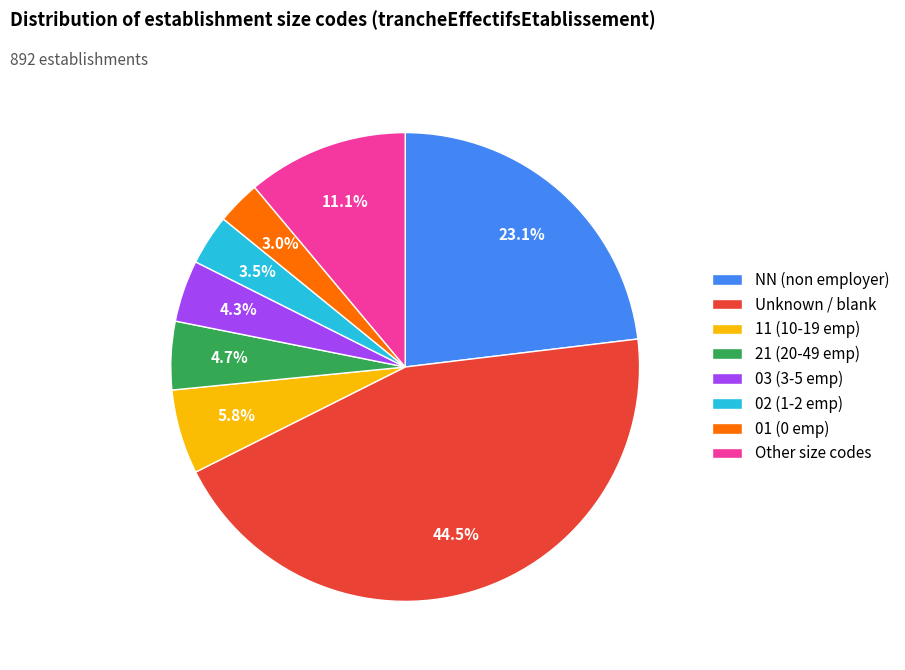

How many segments does this pie chart have?

8